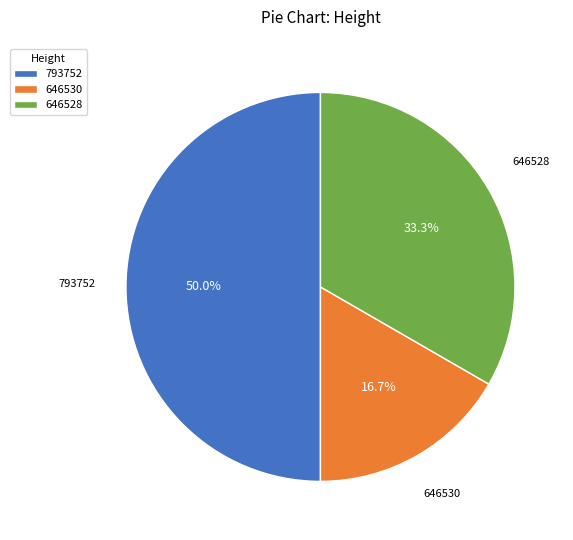

Which has a higher value, 646528 or 646530?

646528